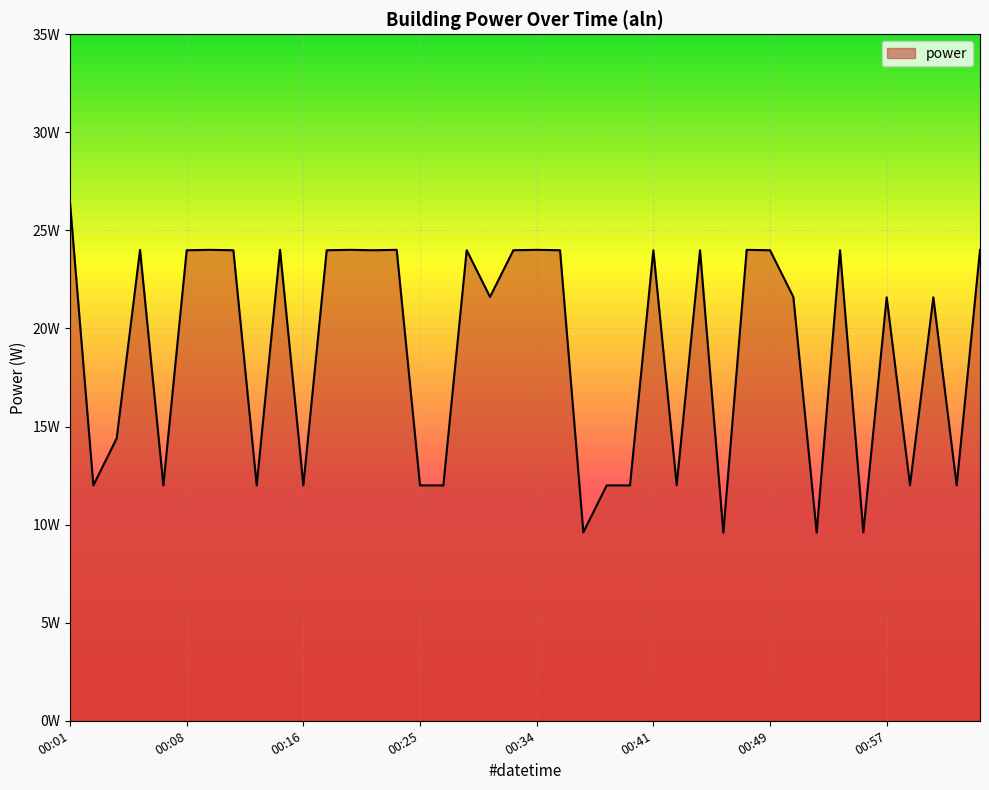

At which label does the data first exceed 23?

00:01